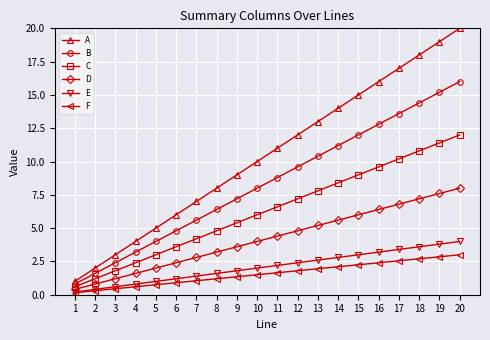

How many lines are shown in the chart?

6